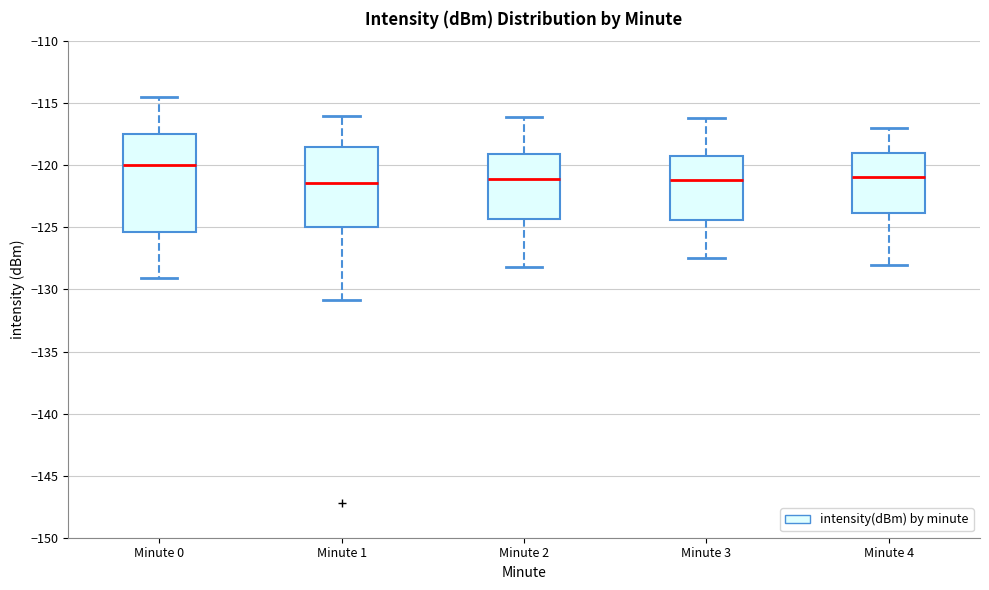

Comparing the boxes themselves (not the whiskers), which one is the tallest?

Minute 0